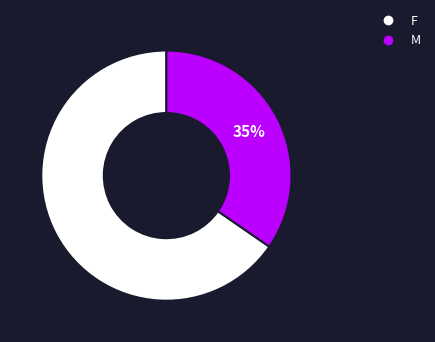

True or false: F accounts for 74% of the total.

False